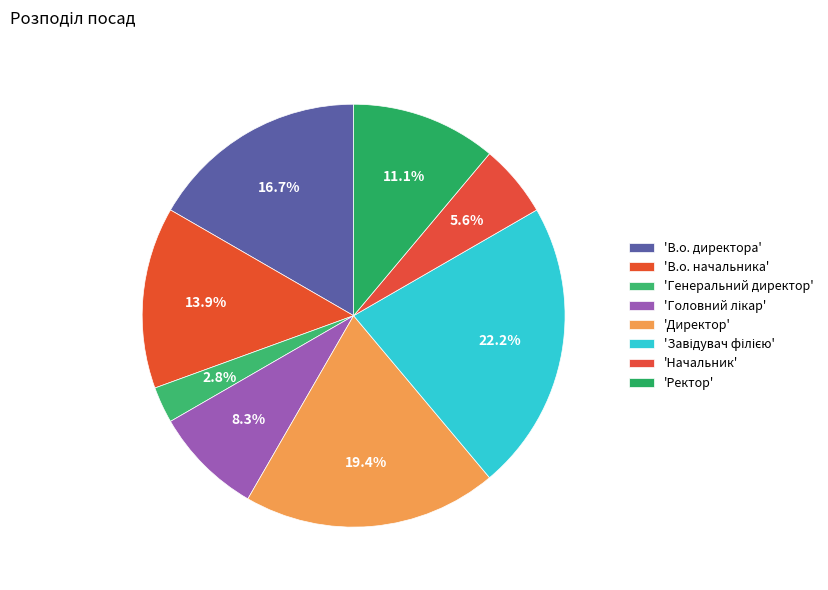

Count the number of slices in the pie.

8